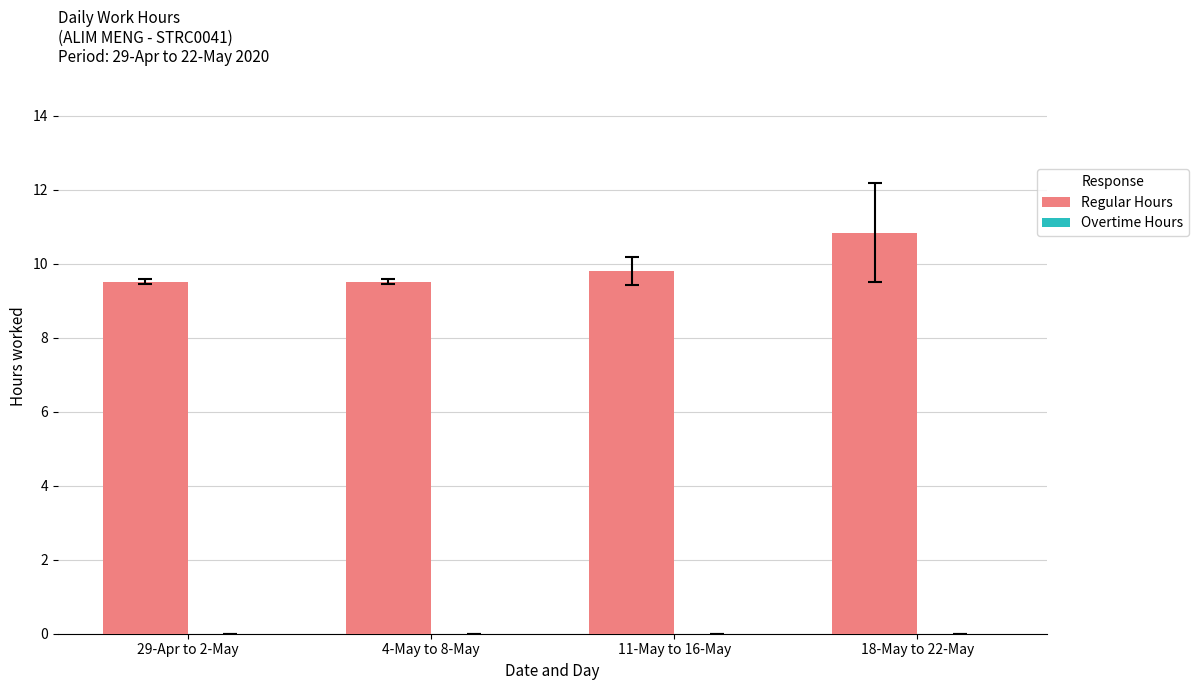

What is the difference between the maximum and minimum values?

1.3